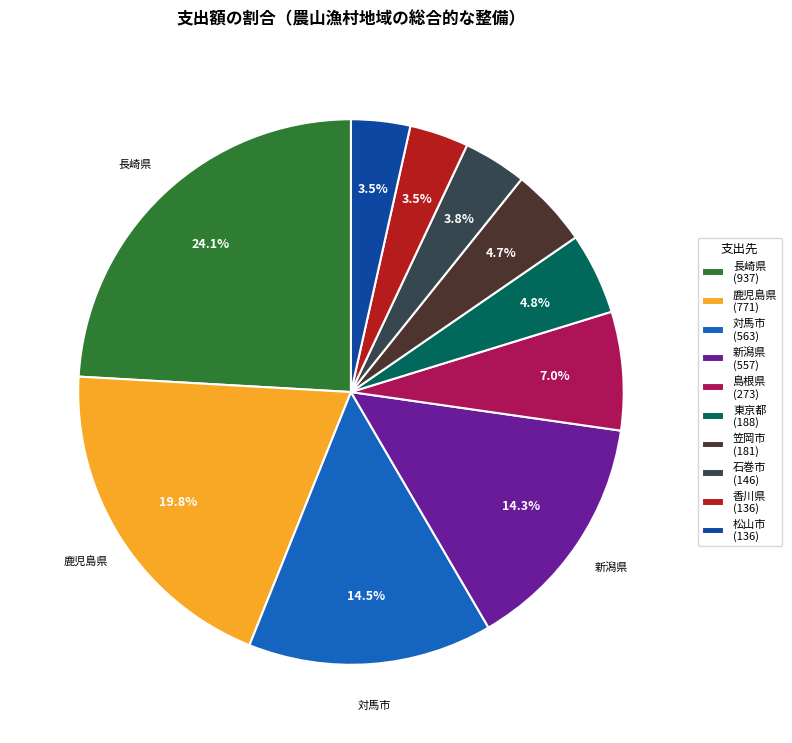

Is there a majority slice in this chart?

No